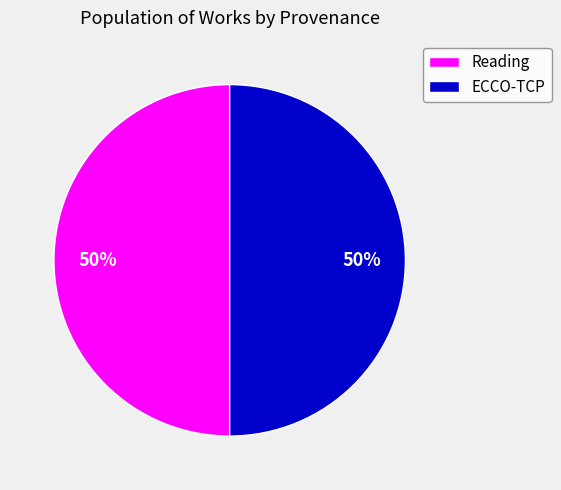

Approximately how many times larger is the value at Reading compared to ECCO-TCP?

1.0